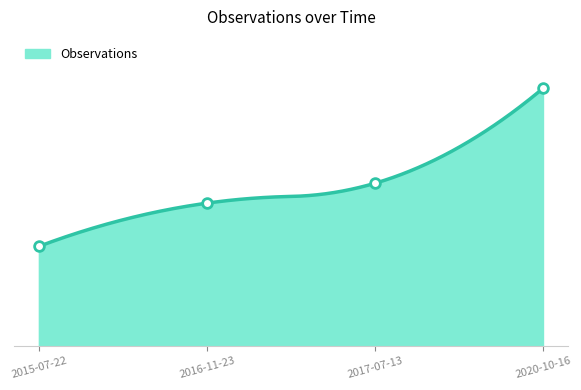

Rank the categories by value from highest to lowest.

2020-10-16, 2017-07-13, 2016-11-23, 2015-07-22